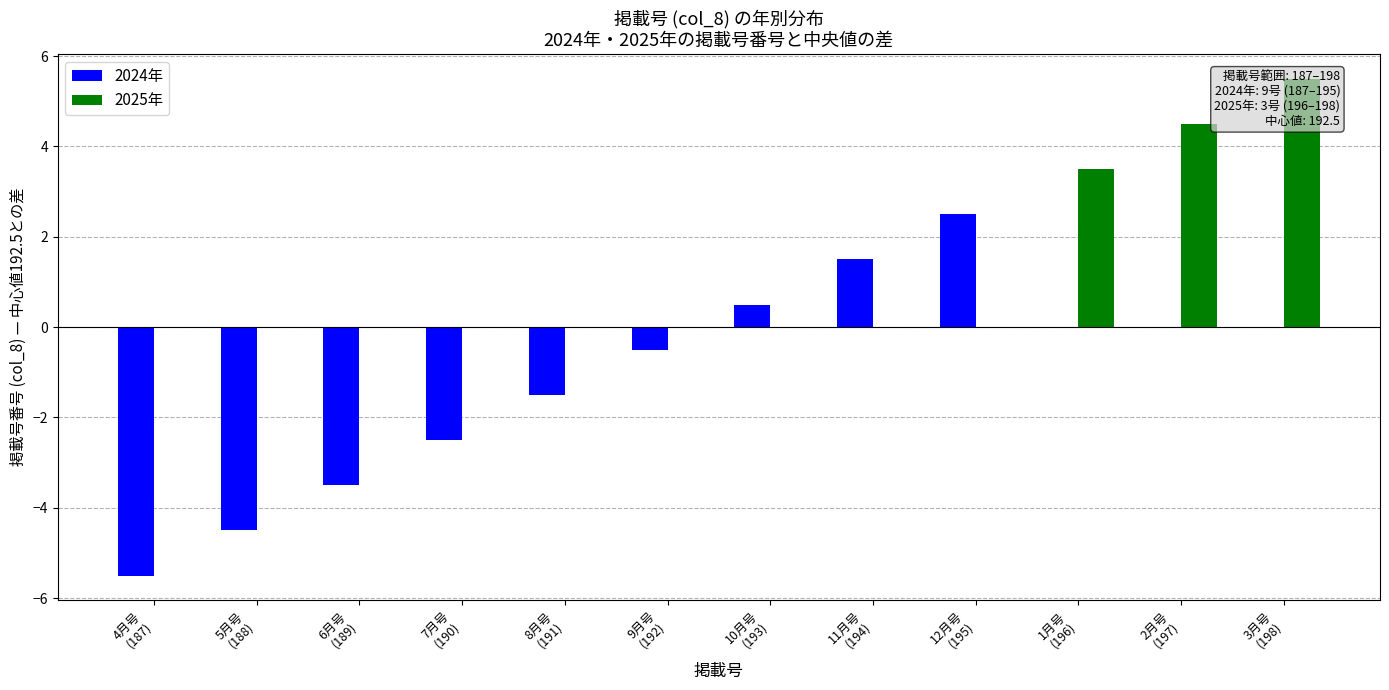

What is the label of the 11th bar from the right?

5月号
(188)